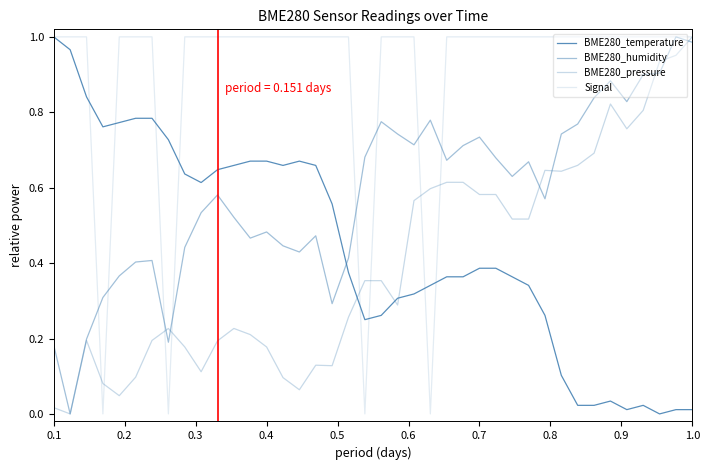

How many lines are shown in the chart?

4